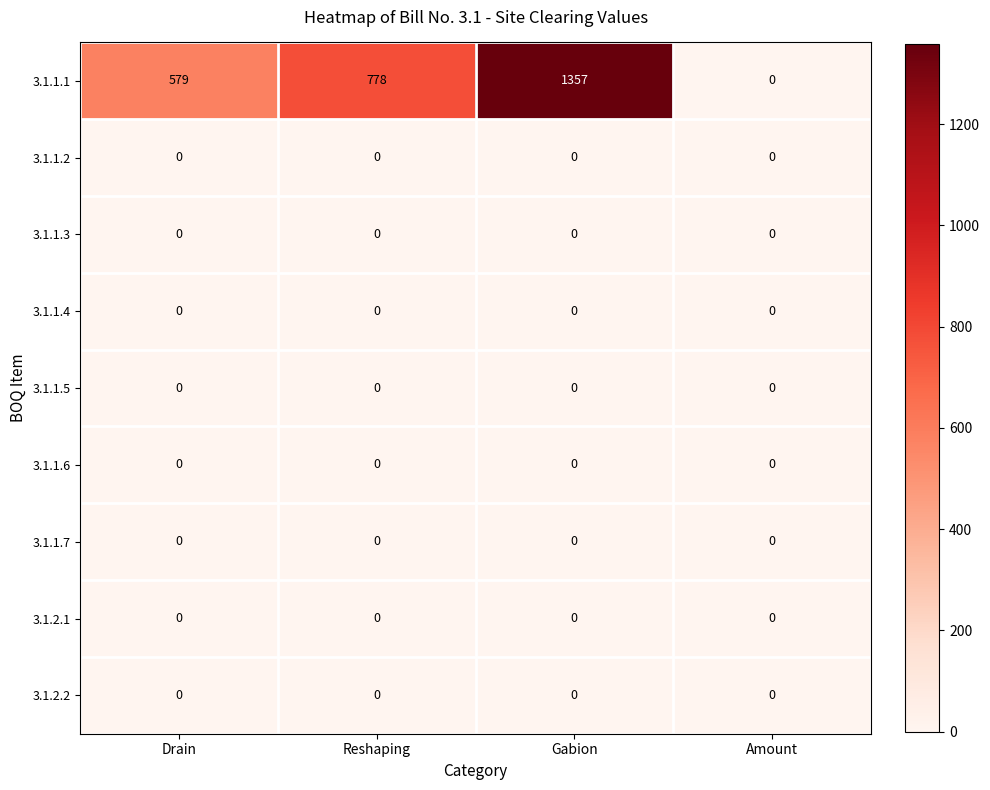

Which series has the largest total across all categories?

3.1.1.1